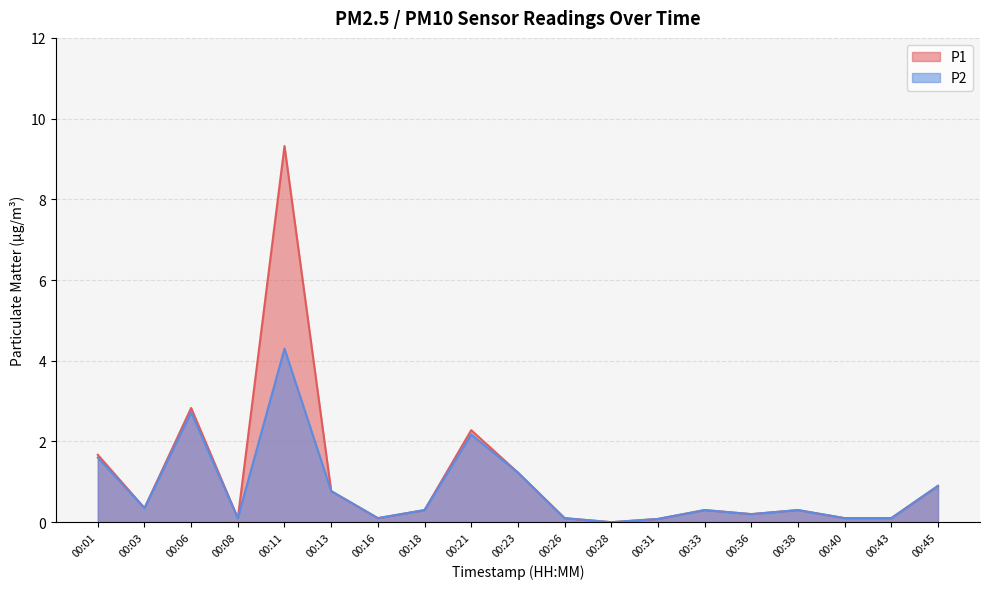

What is the difference between the P1 values at 00:11 and 00:08?

9.2